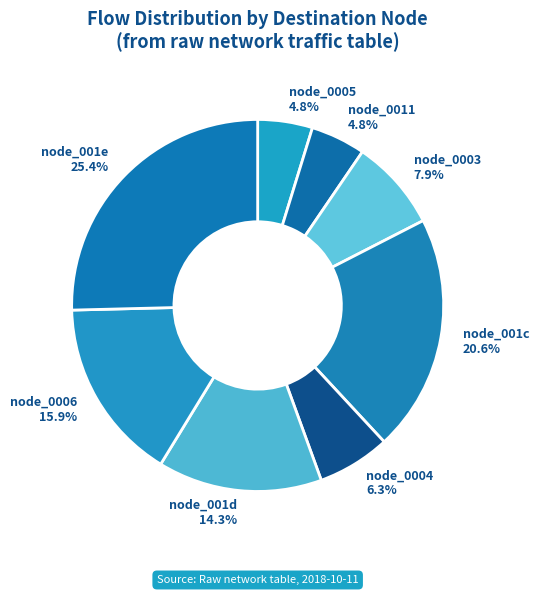

Which has a higher value, node_001e or node_0011?

node_001e